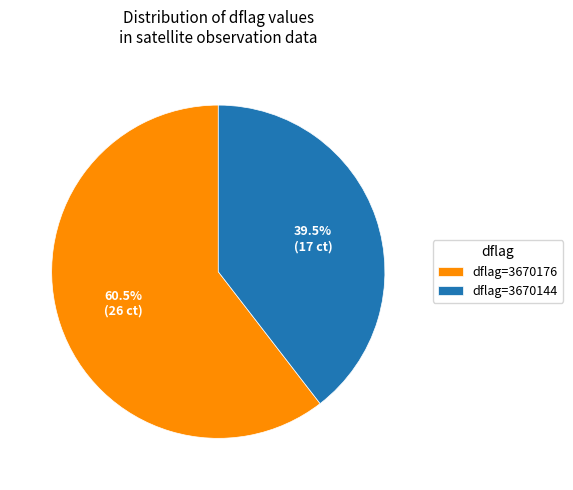

Rank the categories by value from highest to lowest.

dflag=3670176, dflag=3670144